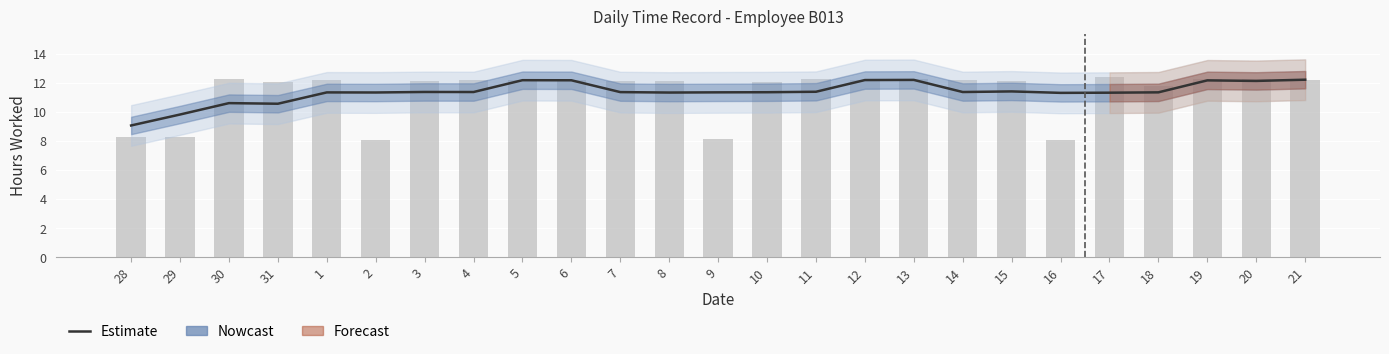

What is the approximate value at 11?

11.4